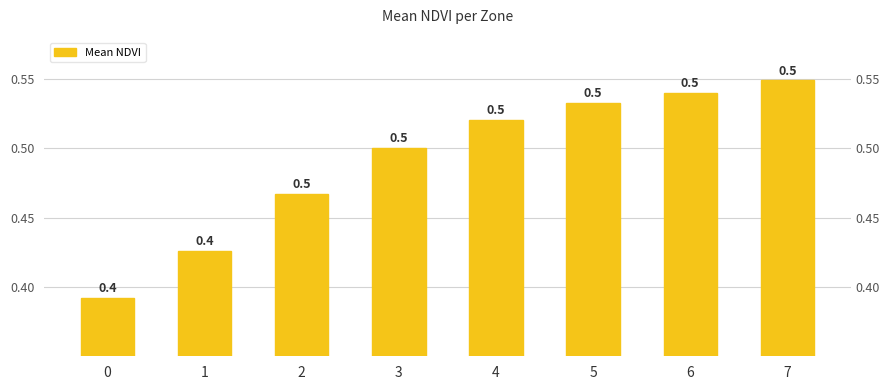

How many categories are shown in the chart?

8